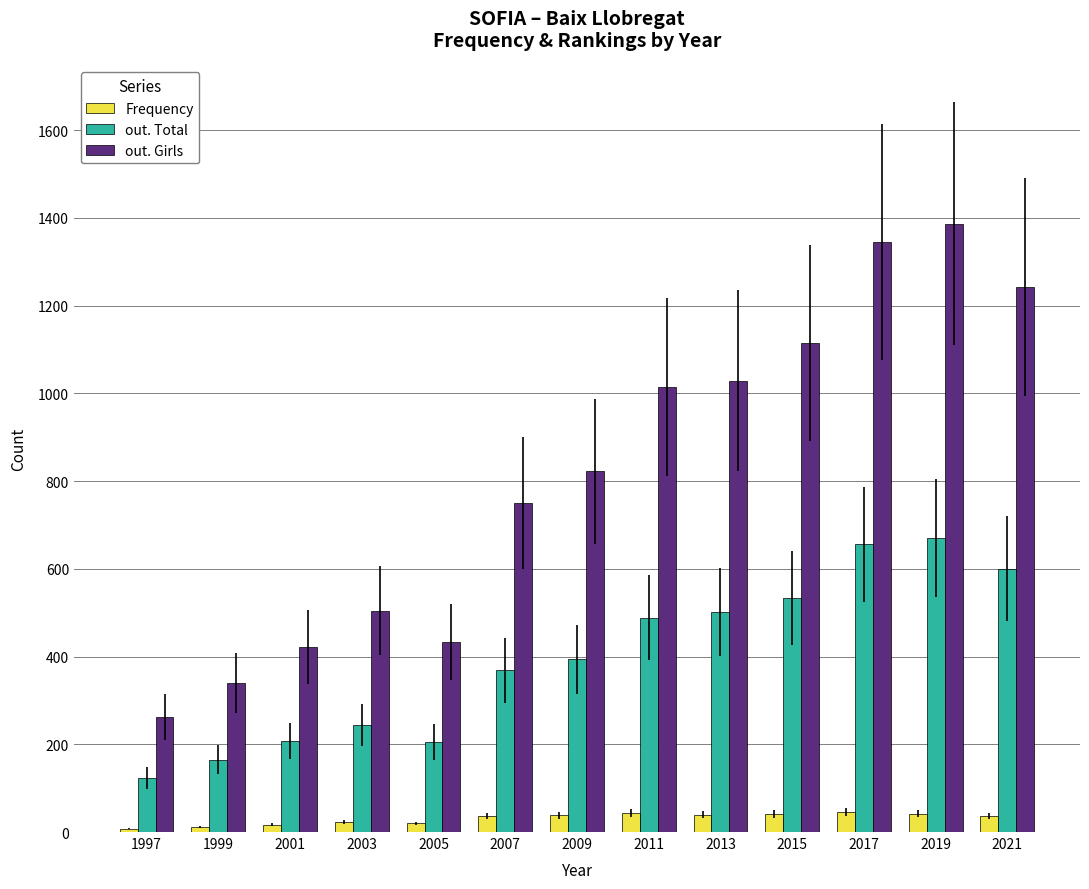

What is the sum of all Frequency values?

401